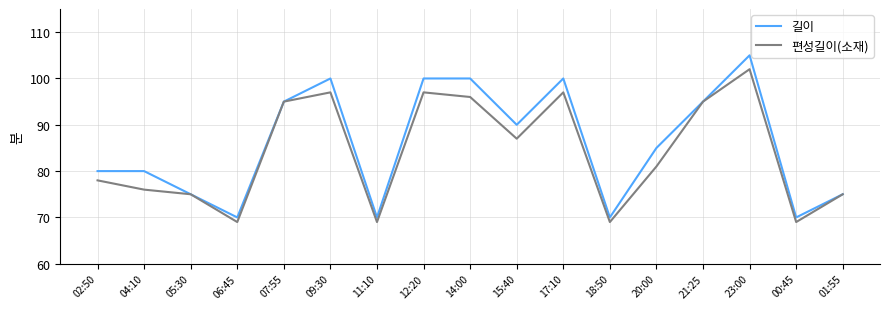

Reading left to right, what are all the values shown in this chart?

길이: 80	80	75	70	95	100	70	100	100	90	100	70	85	95	105	70	75
편성길이(소재): 78	76	75	69	95	97	69	97	96	87	97	69	81	95	102	69	75